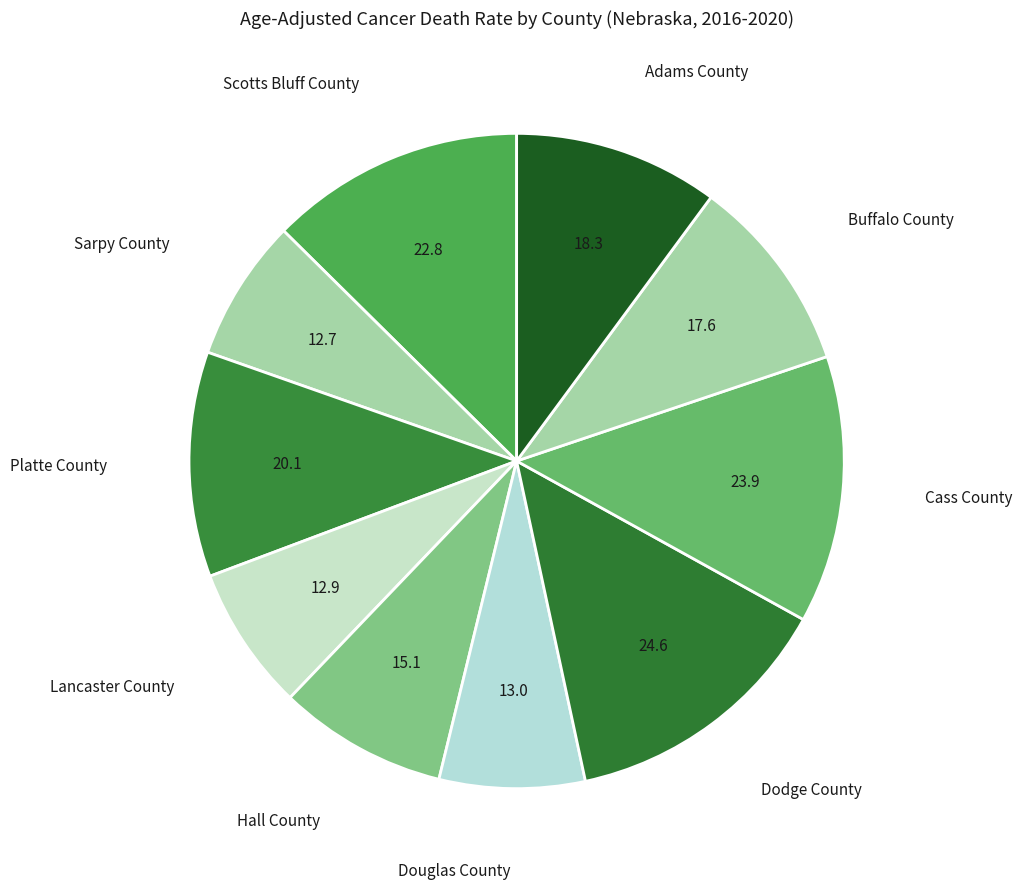

Count the number of slices in the pie.

10